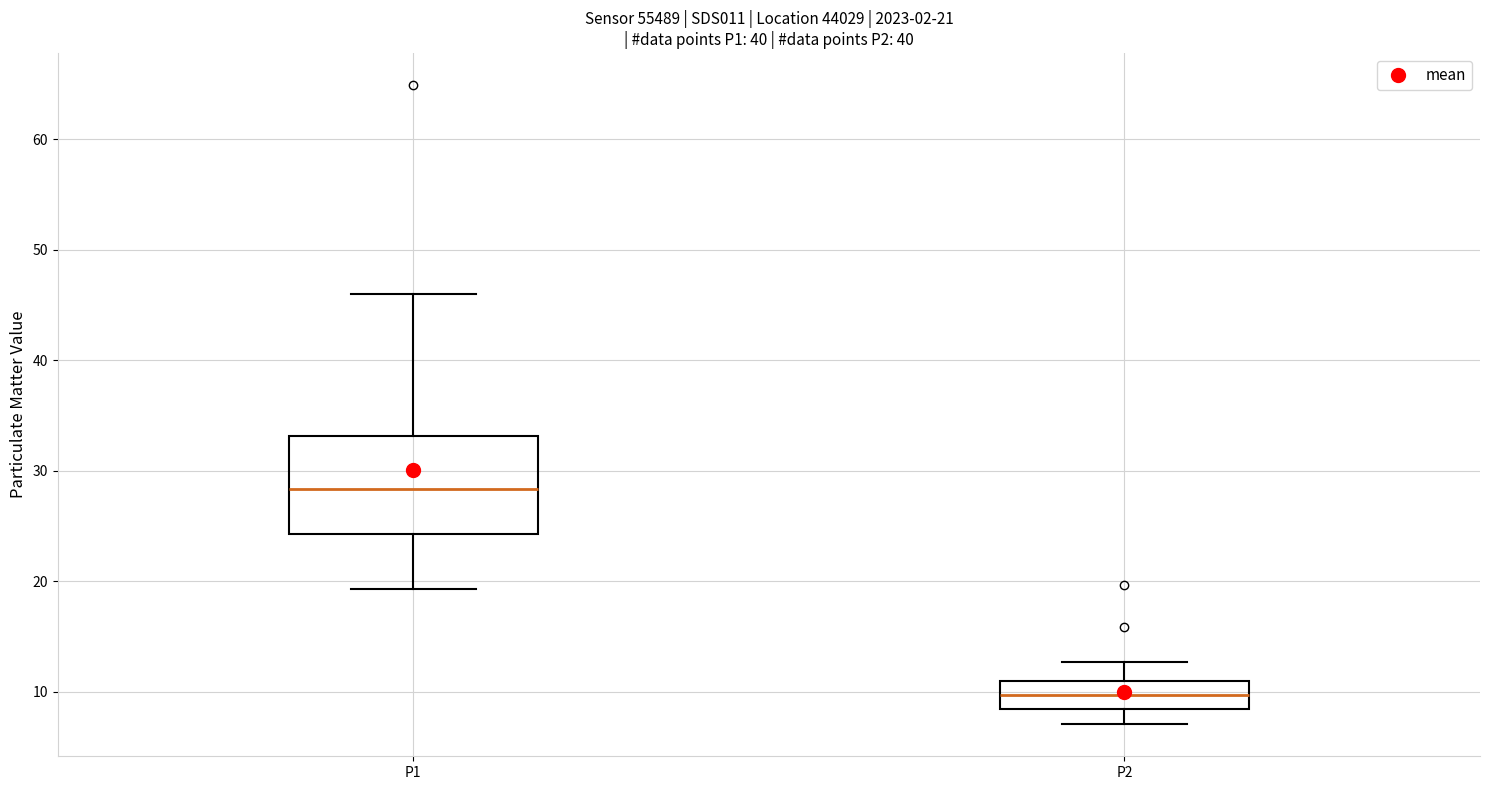

Comparing the boxes themselves (not the whiskers), which one is the tallest?

P1